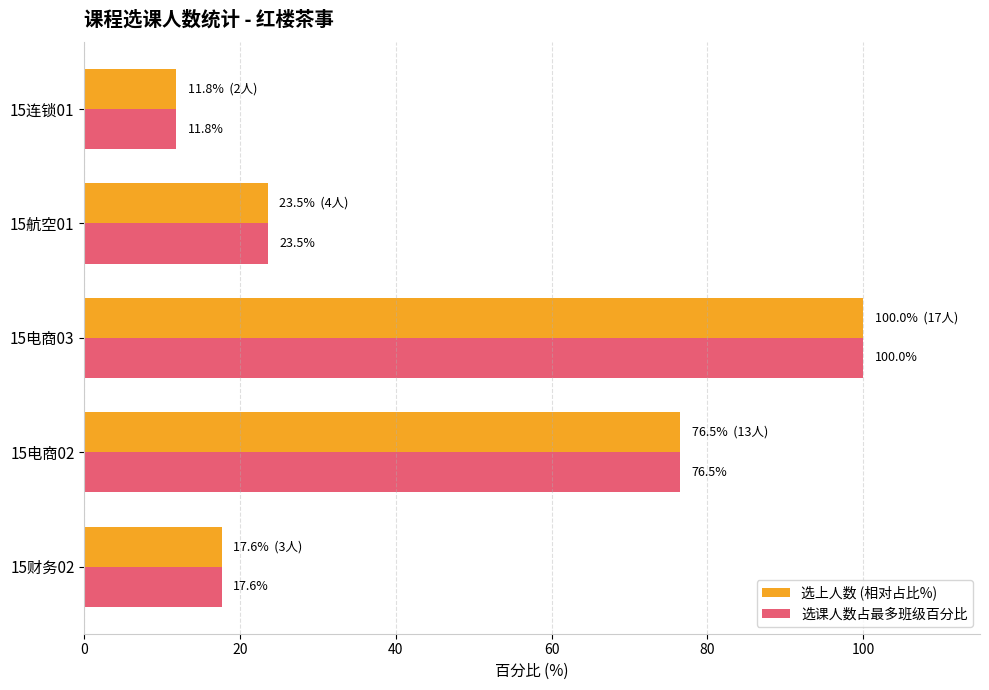

List the labels in order of 选课人数占最多班级百分比 value, smallest first.

15连锁01, 15财务02, 15航空01, 15电商02, 15电商03